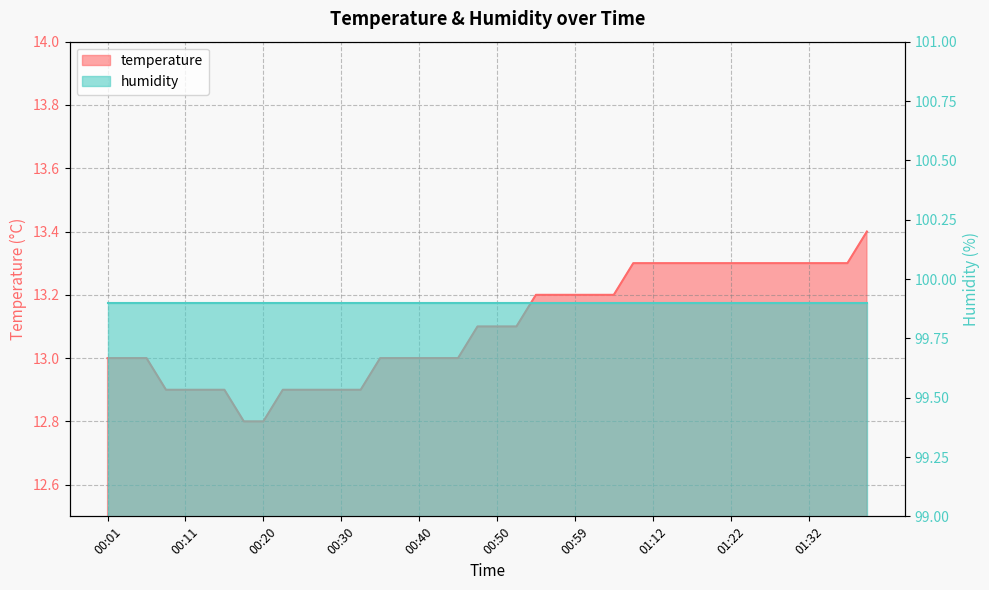

How many data points are less than 13?

11